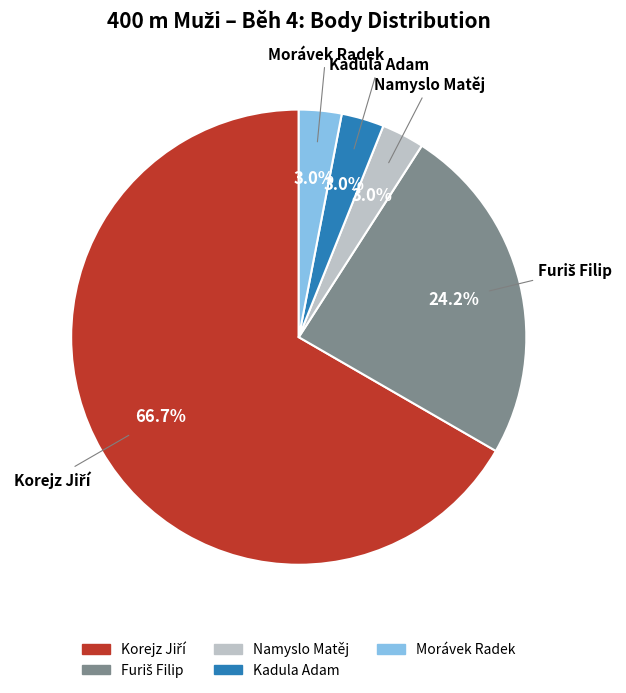

Is there a majority slice in this chart?

Yes